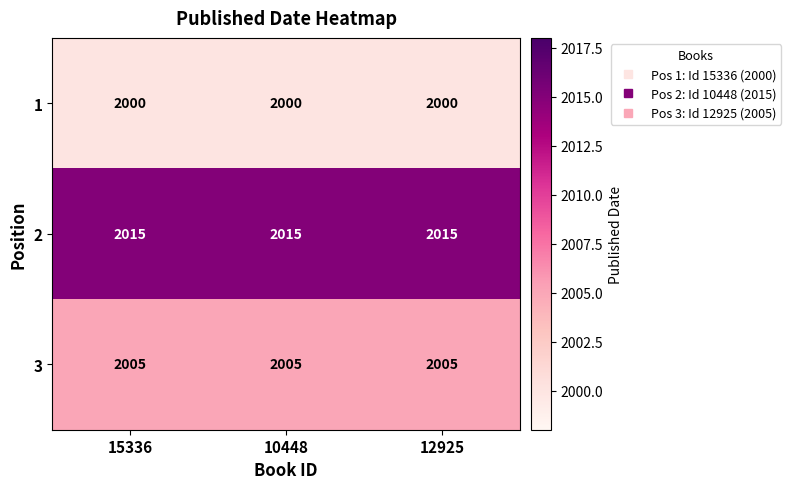

True or false: 3 has a value of 2005 at 12925.

True